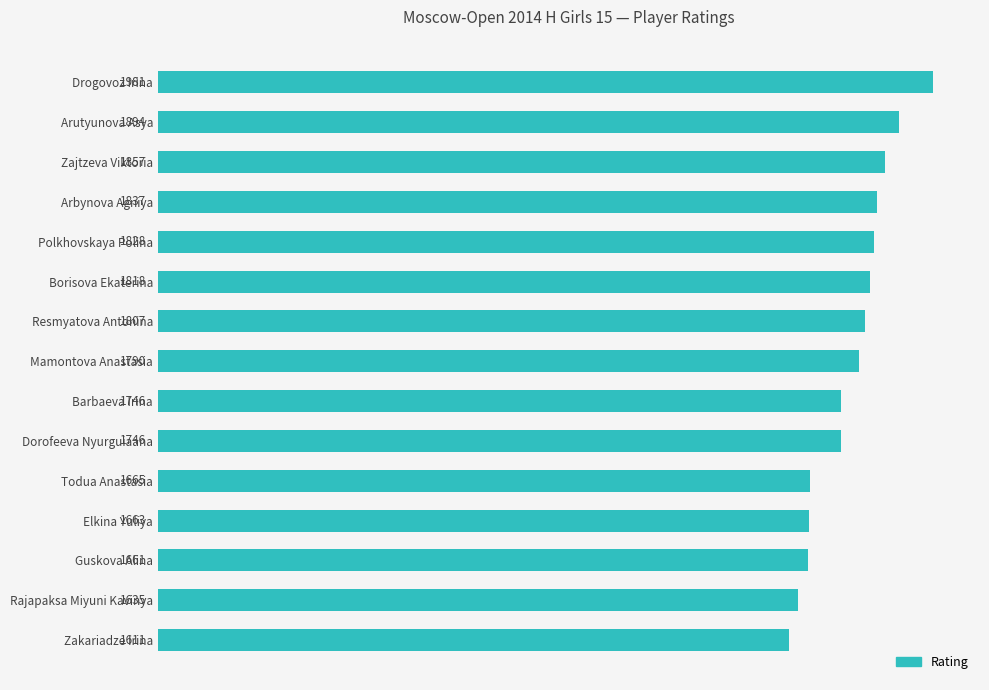

How many distinct data groups are displayed?

1